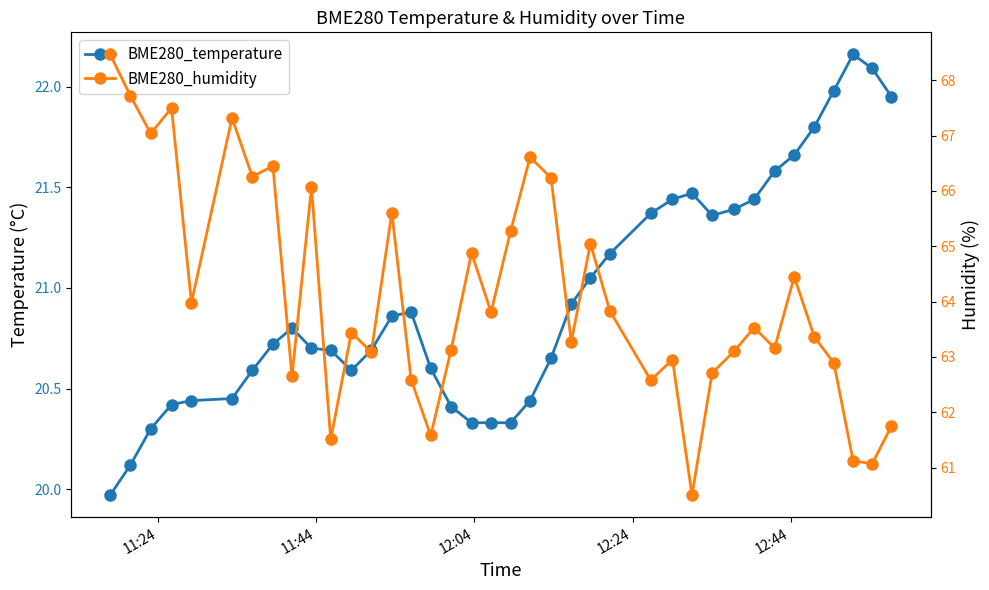

What is the value of the BME280_humidity point at the 7th from the left?

66.3